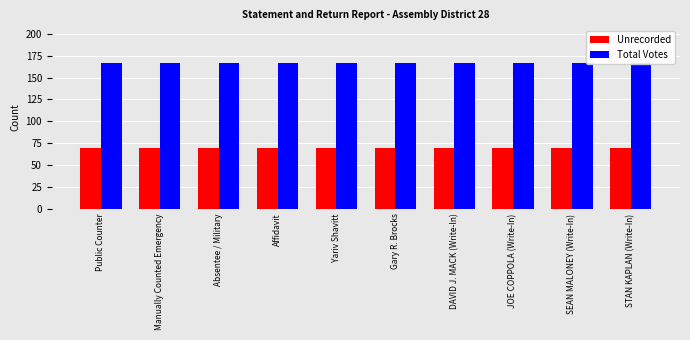

At which category does the chart reach its minimum across all series?

Public Counter